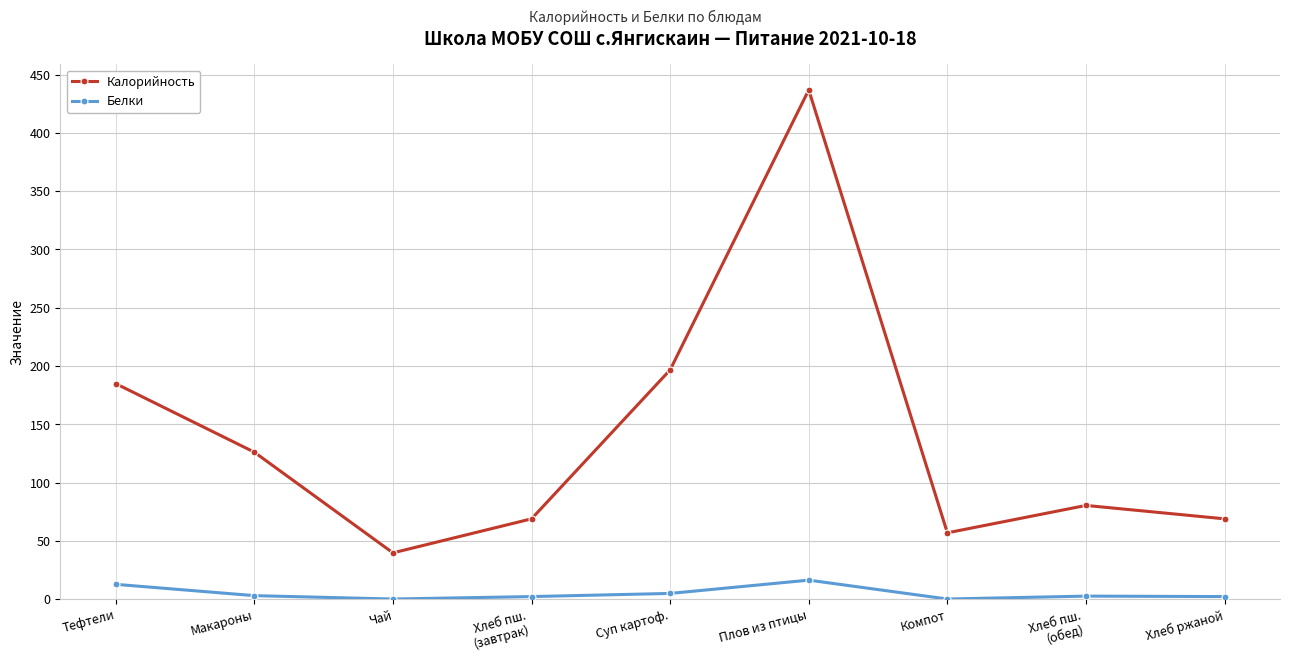

What is the difference between the maximum and minimum values in the Белки series?

16.2